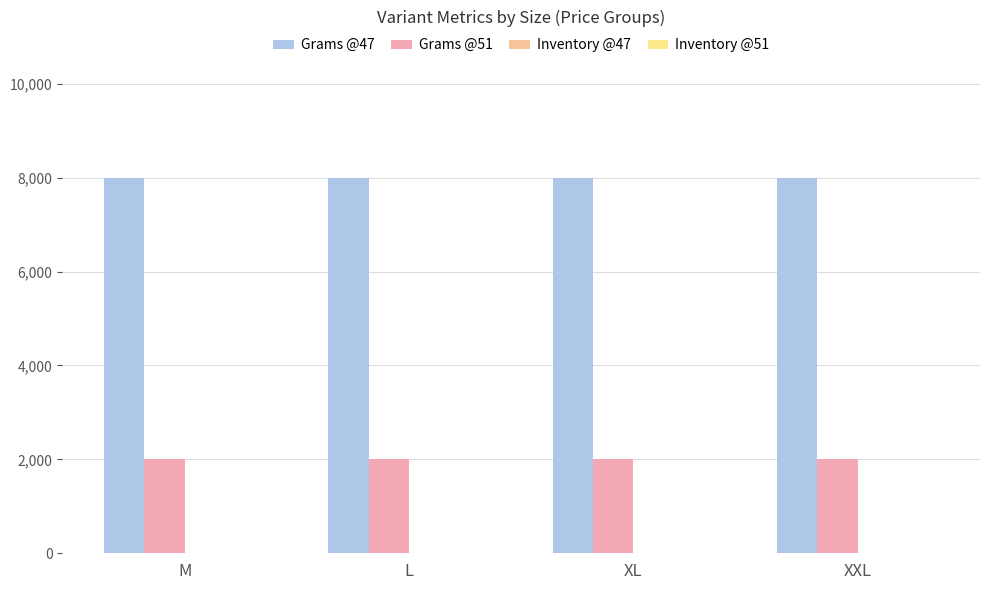

The value of Inventory @51 at XXL is 2. True or false?

True